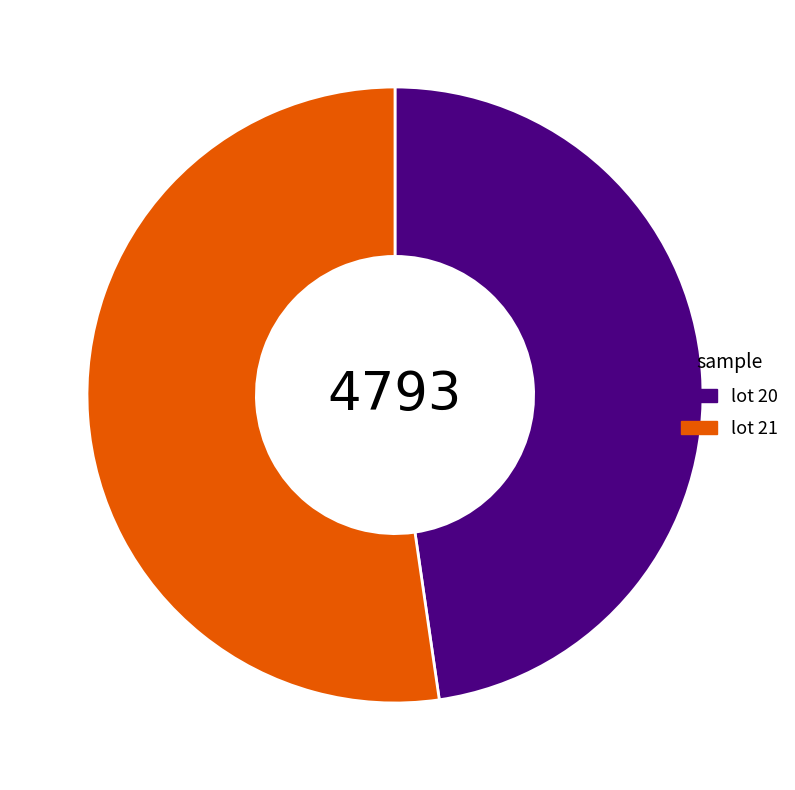

What is the majority slice?

lot 21